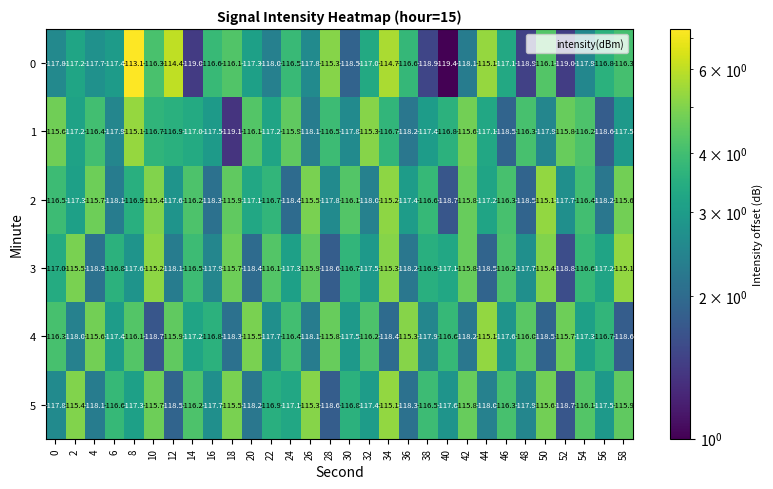

At which category is the sum across all series the highest?

34